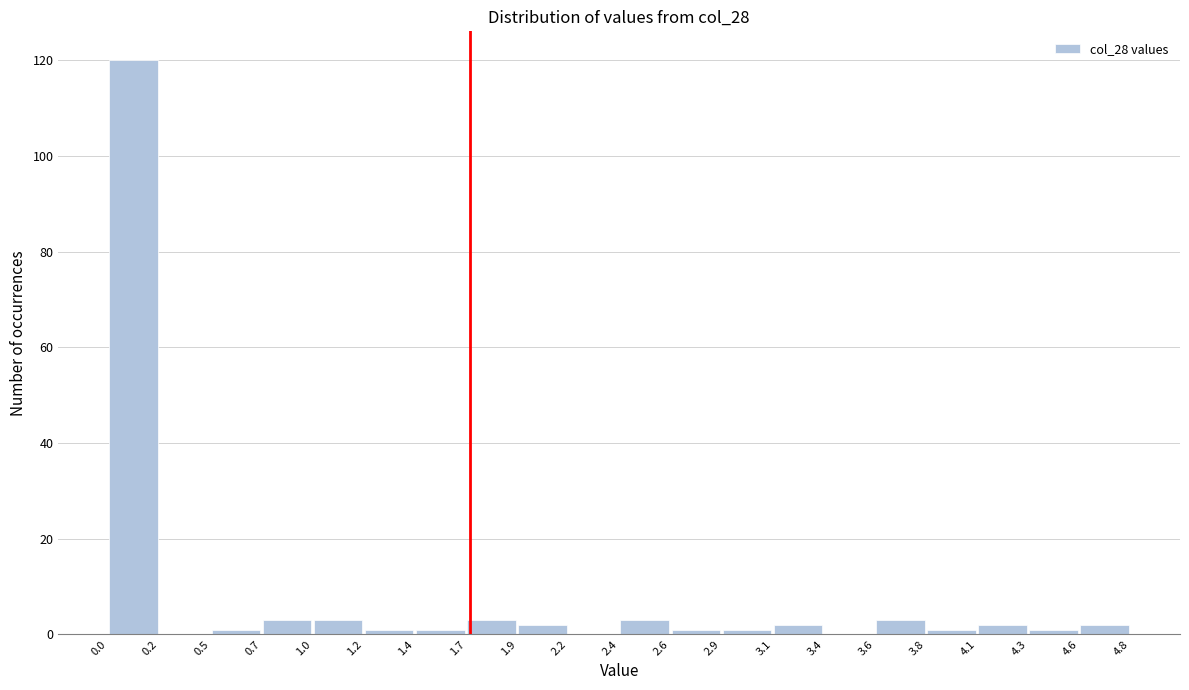

Reading left to right, list every bar in this chart as the range it spans on the x-axis followed by its height. The values are not printed on the chart, so give them approximately, as read against the axis.

0.0 to 0.2: 120
0.2 to 0.5: 0
0.5 to 0.7: under 2
0.7 to 1.0: 4
1.0 to 1.2: 4
1.2 to 1.4: under 2
1.4 to 1.7: under 2
1.7 to 1.9: 4
1.9 to 2.2: 2
2.2 to 2.4: 0
2.4 to 2.6: 4
2.6 to 2.9: under 2
2.9 to 3.1: under 2
3.1 to 3.4: 2
3.4 to 3.6: 0
3.6 to 3.8: 4
3.8 to 4.1: under 2
4.1 to 4.3: 2
4.3 to 4.6: under 2
4.6 to 4.8: 2